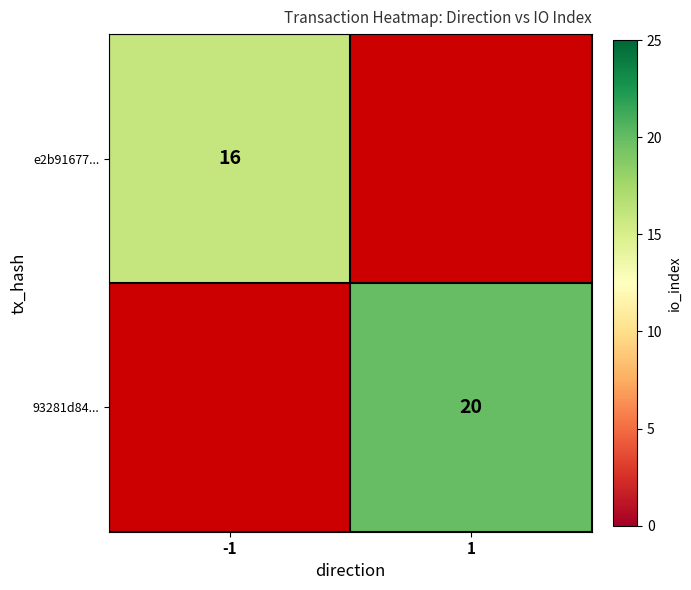

True or false: e2b91677... has a value of 16 at -1.

True